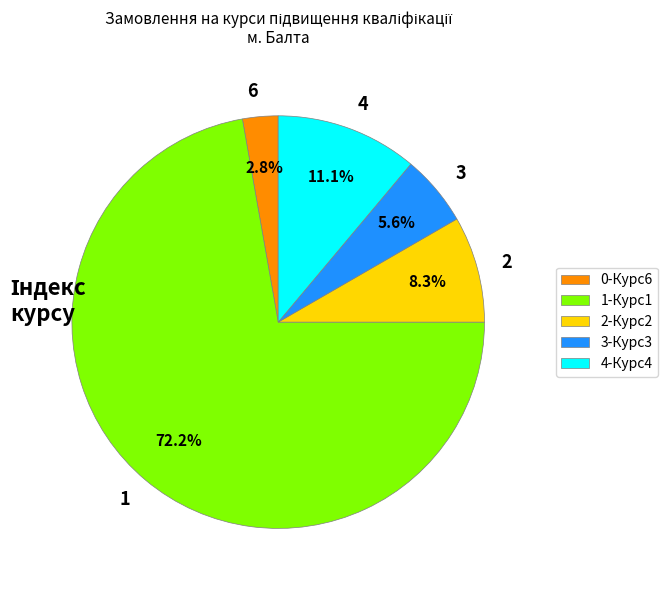

Is there a majority slice in this chart?

Yes